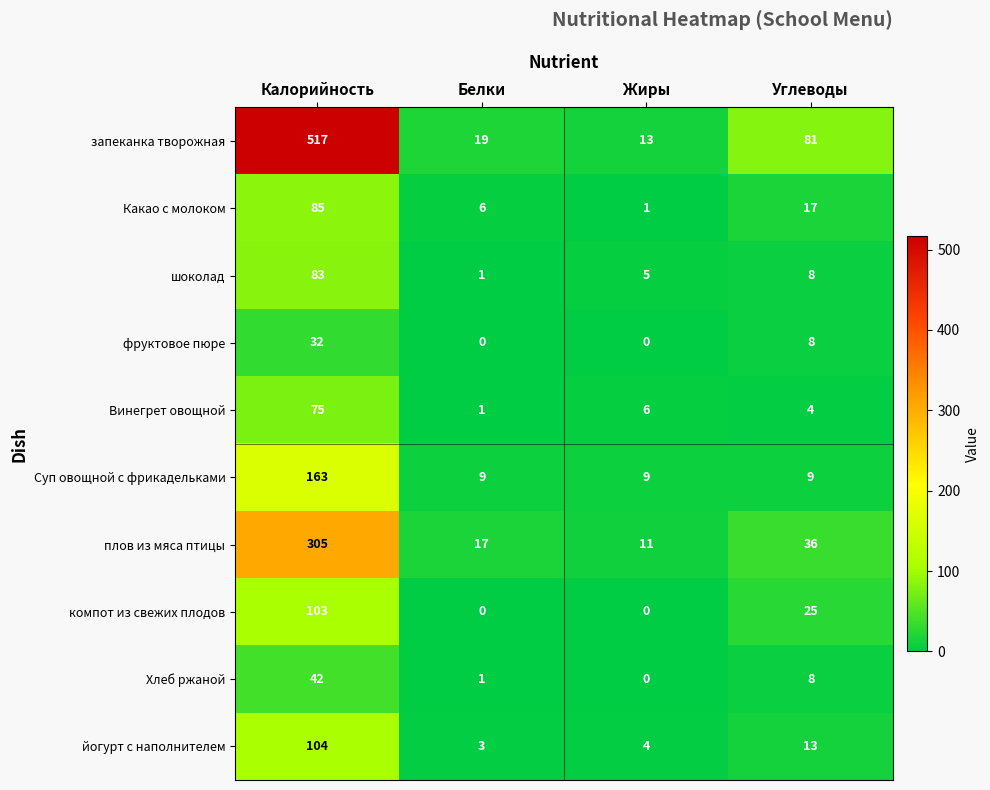

At which label does Хлеб ржаной first exceed 8?

Калорийность